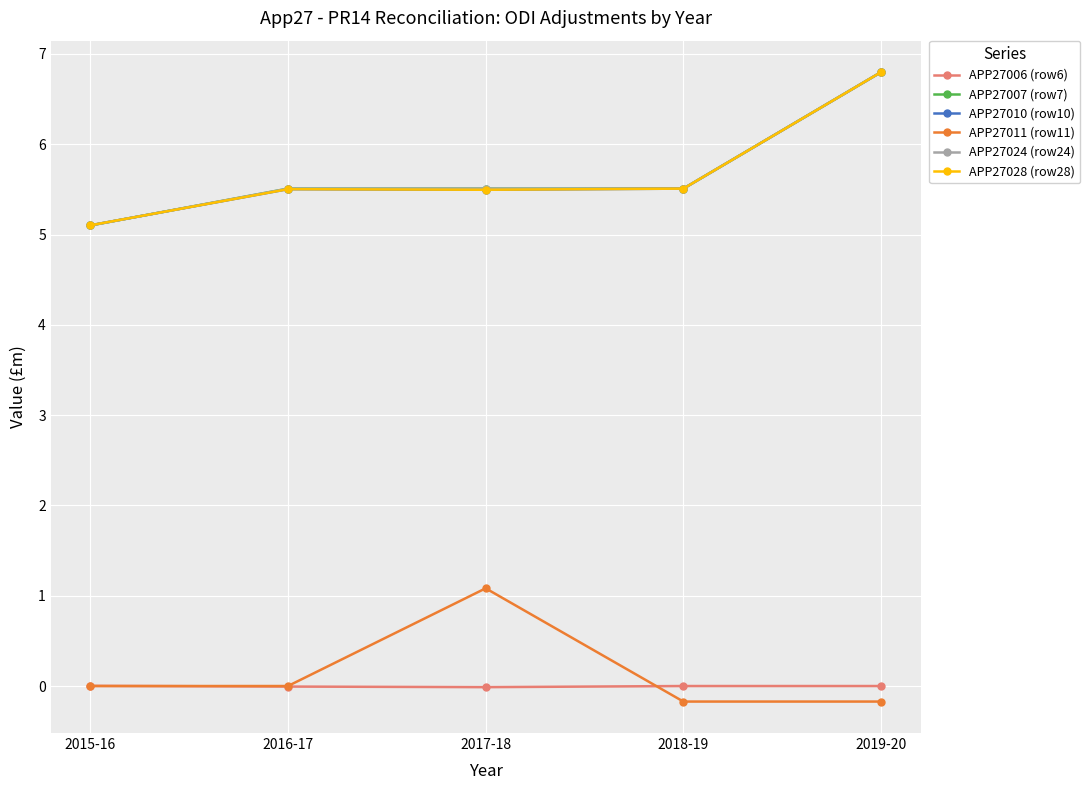

Does the chart have visible grid lines?

Yes